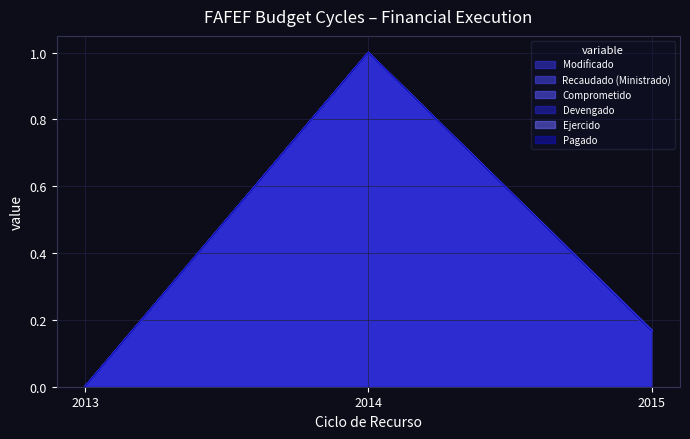

Read the Ejercido value at 2015.

0.2